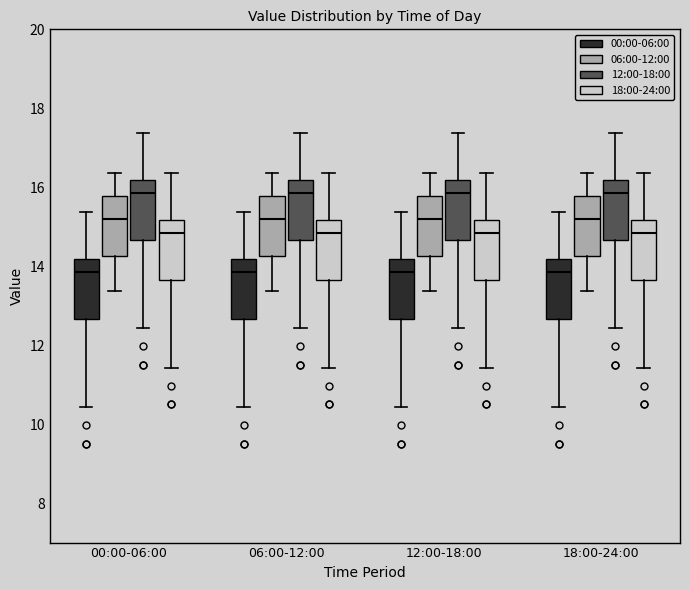

Reading left to right, read every box against the y-axis: the position of its median line, the range the box covers, and the ends of its whiskers. The values are not printed on the chart, so give them approximately, as read against the axis.

00:00-06:00 (00:00-06:00): median 13.8, box 12.6 to 14.2, whiskers 10.4 to 15.4
00:00-06:00 (06:00-12:00): median 15.2, box 14.2 to 15.8, whiskers 13.4 to 16.4
00:00-06:00 (12:00-18:00): median 15.8, box 14.6 to 16.2, whiskers 12.4 to 17.4
00:00-06:00 (18:00-24:00): median 14.8, box 13.6 to 15.2, whiskers 11.4 to 16.4
06:00-12:00 (00:00-06:00): median 13.8, box 12.6 to 14.2, whiskers 10.4 to 15.4
06:00-12:00 (06:00-12:00): median 15.2, box 14.2 to 15.8, whiskers 13.4 to 16.4
06:00-12:00 (12:00-18:00): median 15.8, box 14.6 to 16.2, whiskers 12.4 to 17.4
06:00-12:00 (18:00-24:00): median 14.8, box 13.6 to 15.2, whiskers 11.4 to 16.4
12:00-18:00 (00:00-06:00): median 13.8, box 12.6 to 14.2, whiskers 10.4 to 15.4
12:00-18:00 (06:00-12:00): median 15.2, box 14.2 to 15.8, whiskers 13.4 to 16.4
12:00-18:00 (12:00-18:00): median 15.8, box 14.6 to 16.2, whiskers 12.4 to 17.4
12:00-18:00 (18:00-24:00): median 14.8, box 13.6 to 15.2, whiskers 11.4 to 16.4
18:00-24:00 (00:00-06:00): median 13.8, box 12.6 to 14.2, whiskers 10.4 to 15.4
18:00-24:00 (06:00-12:00): median 15.2, box 14.2 to 15.8, whiskers 13.4 to 16.4
18:00-24:00 (12:00-18:00): median 15.8, box 14.6 to 16.2, whiskers 12.4 to 17.4
18:00-24:00 (18:00-24:00): median 14.8, box 13.6 to 15.2, whiskers 11.4 to 16.4